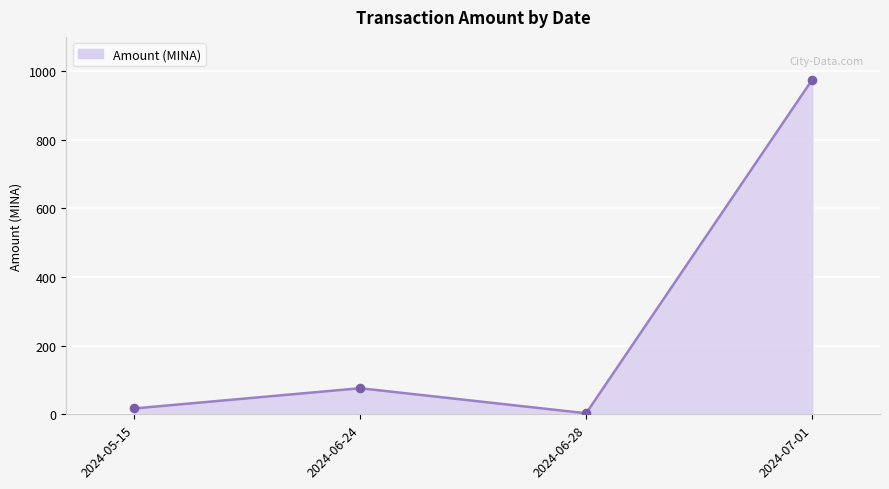

What is the change in value from 2024-06-28 to 2024-07-01?

+972